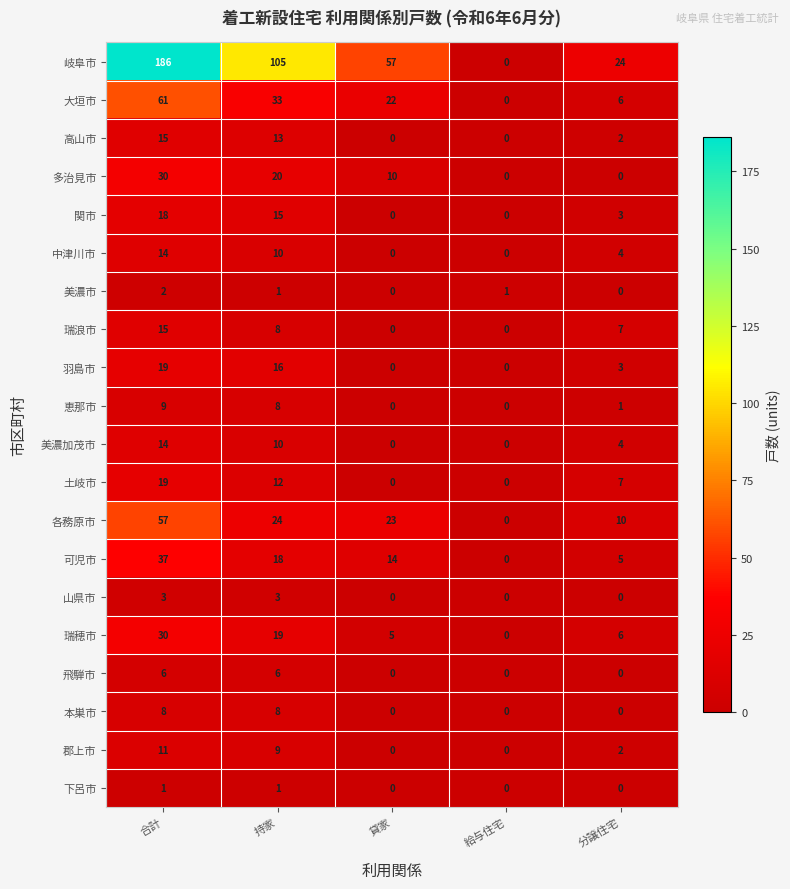

What is the average value of the 中津川市 series?

6